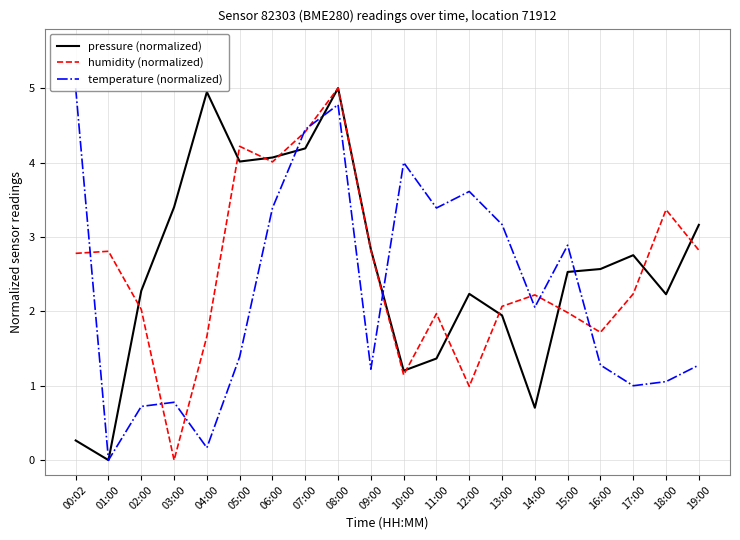

What is the difference between the humidity (normalized) values at 15:00 and 17:00?

0.3